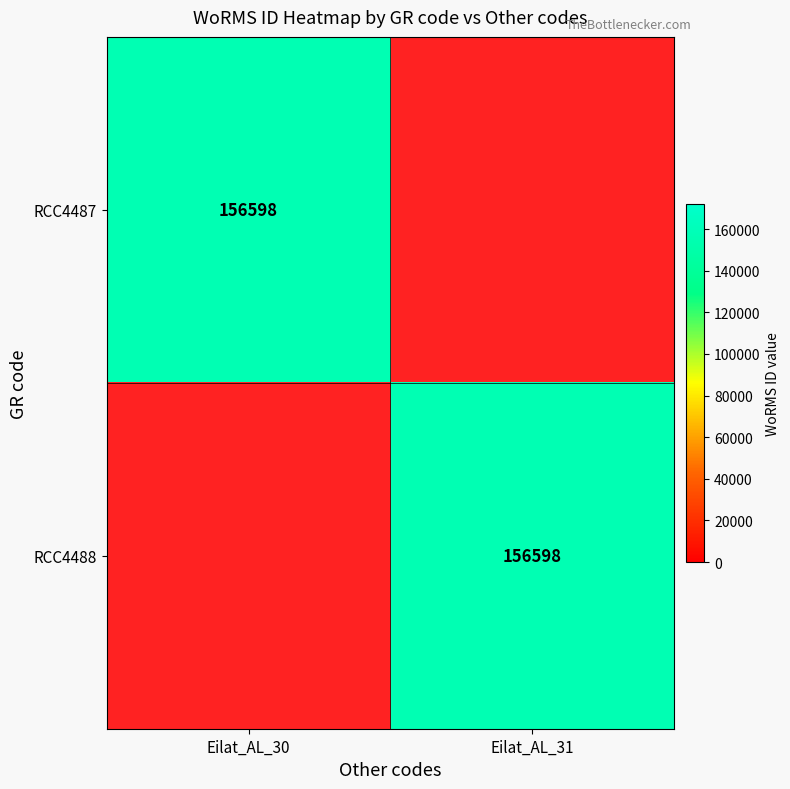

Rank the series by their maximum value, from highest to lowest.

RCC4487, RCC4488